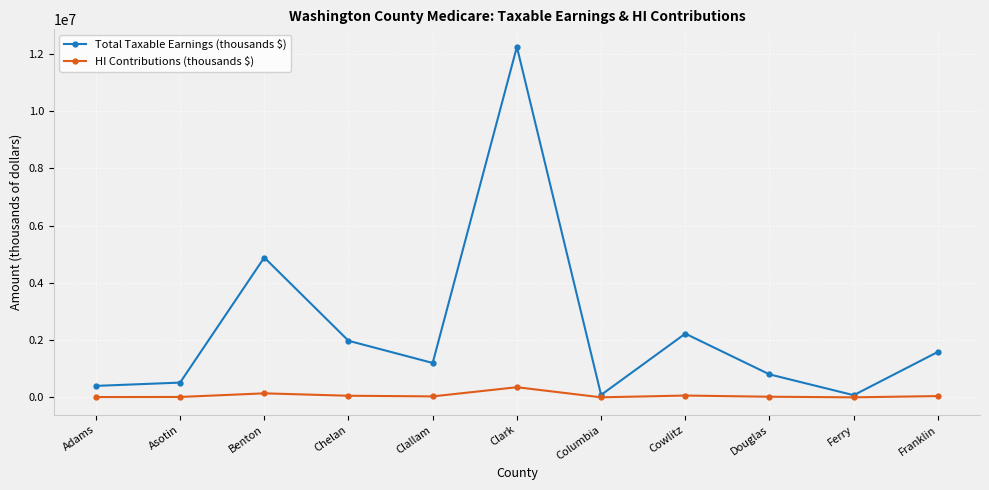

Which series has the largest total across all categories?

Total Taxable Earnings (thousands $)